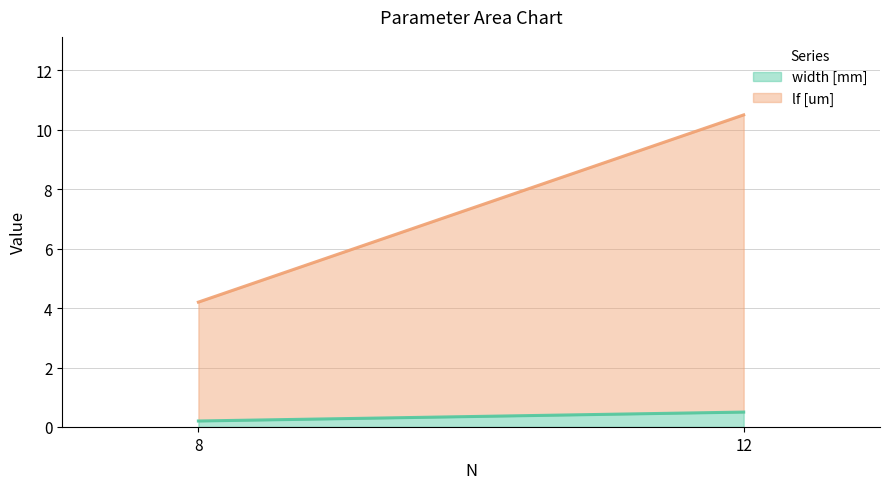

List the series in order of their peak value, lowest first.

width [mm], lf [um]